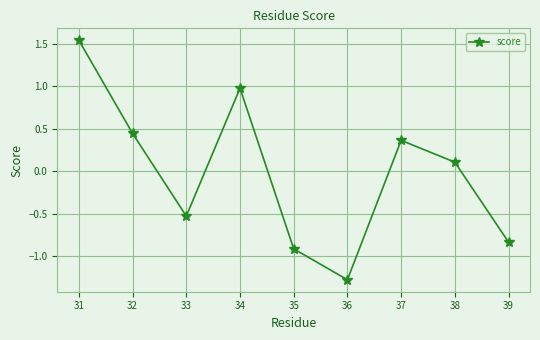

Rank the categories by value from highest to lowest.

31, 34, 32, 37, 38, 33, 39, 35, 36